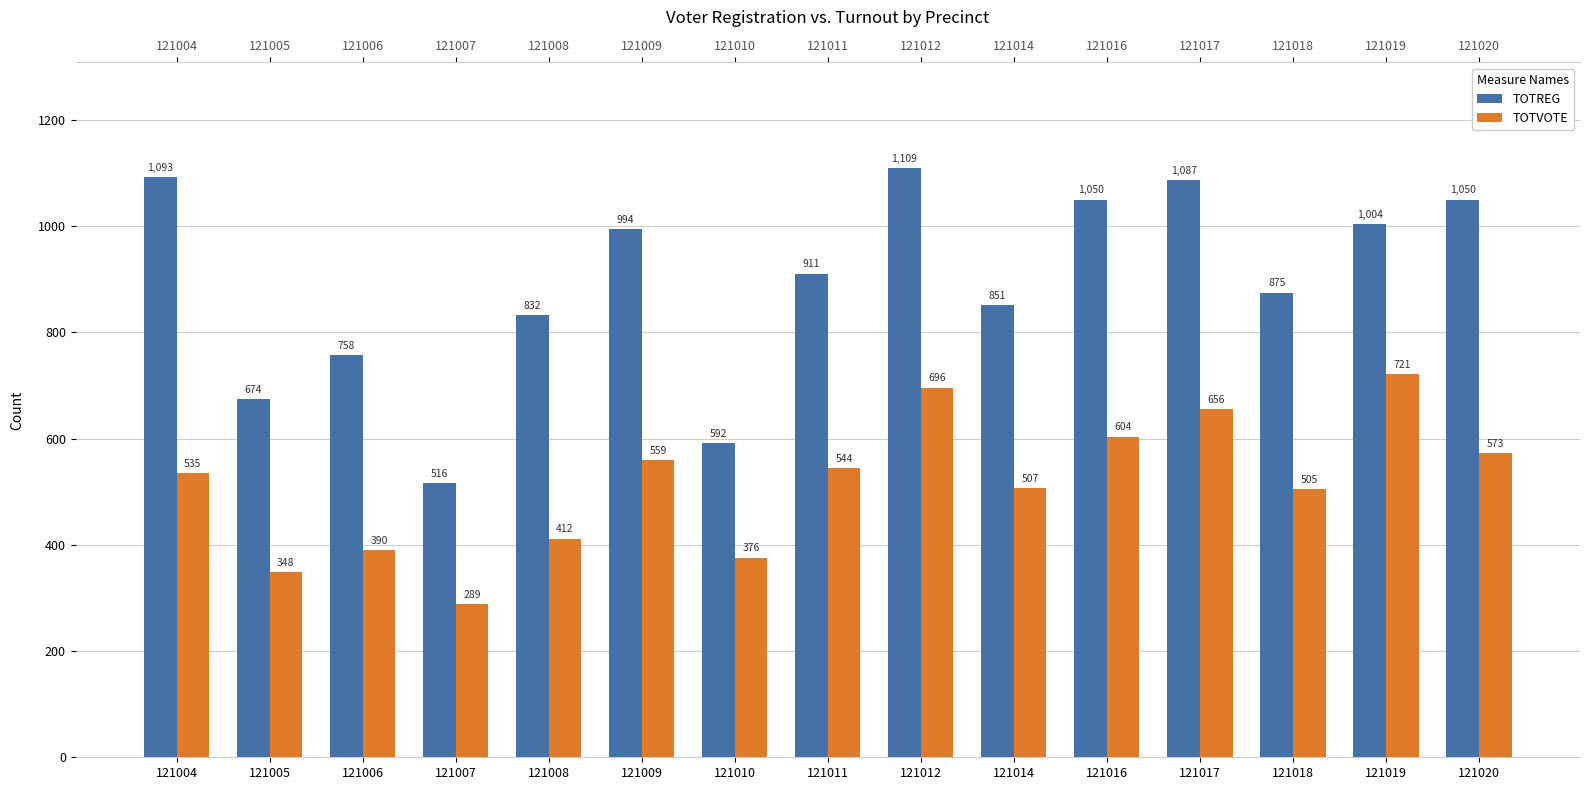

Where does the TOTREG series first go above 911?

121004